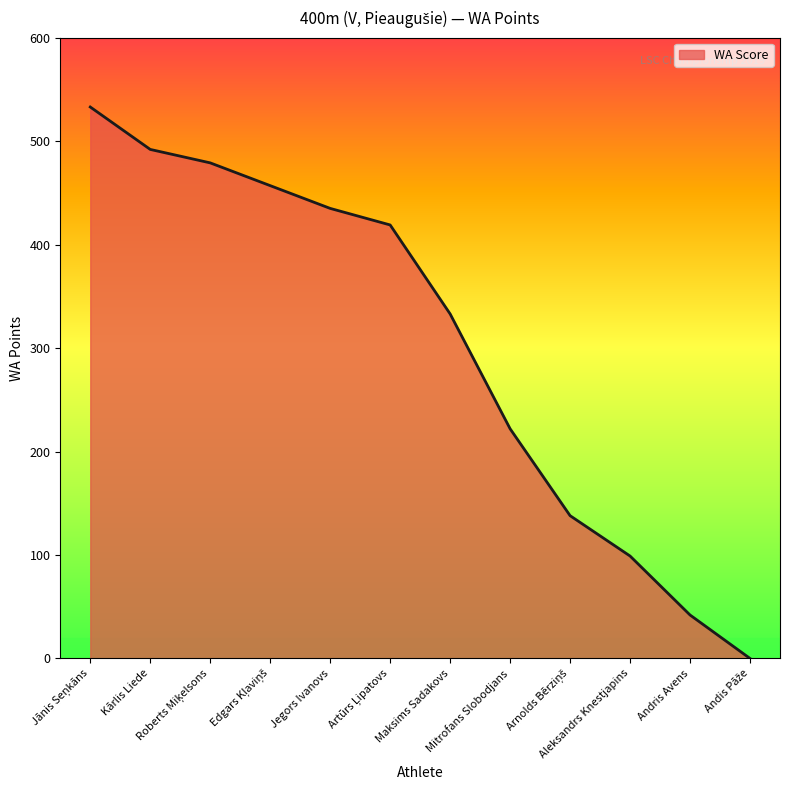

What is the maximum value shown in the chart?

533